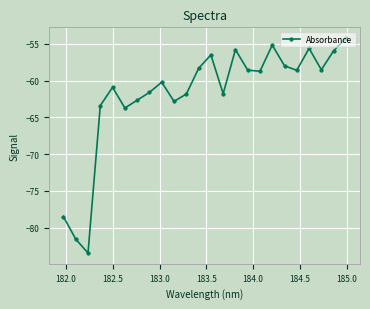

What is the sum of all values?

-1486.7